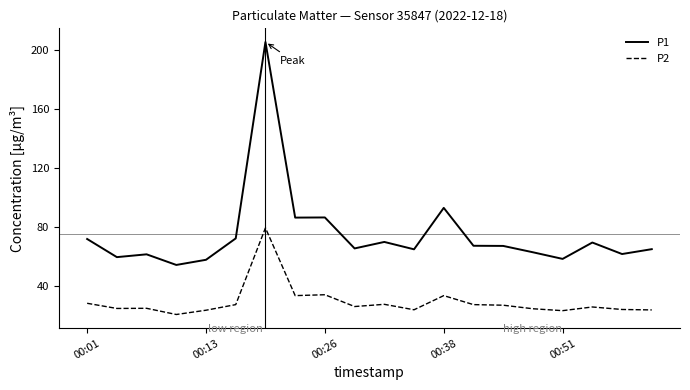

What is the minimum value for P1?

54.5